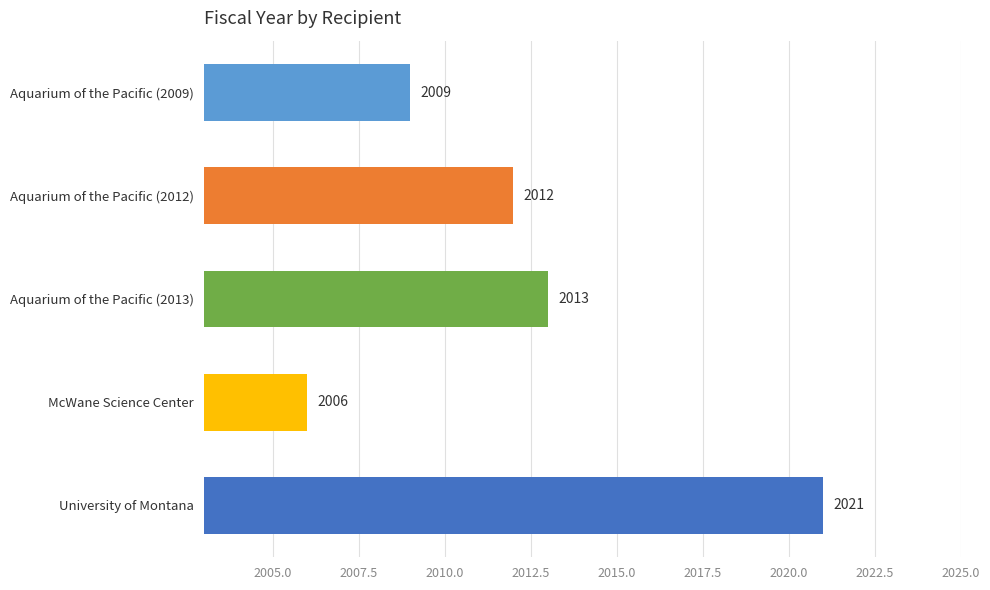

Reading bottom to top, list all the values displayed in this chart.

University of Montana=2021	McWane Science Center=2006	Aquarium of the Pacific (2013)=2013	Aquarium of the Pacific (2012)=2012	Aquarium of the Pacific (2009)=2009